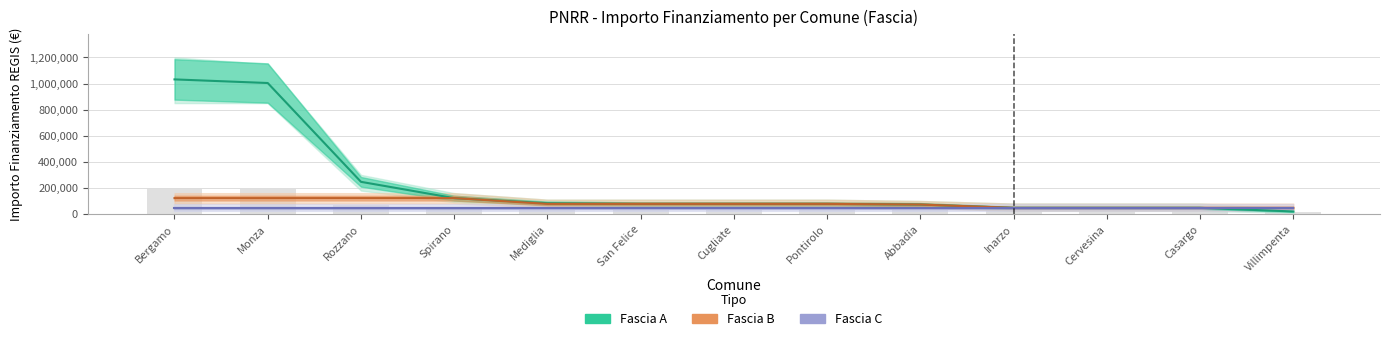

What is the total value across all series at Monza?

1173299